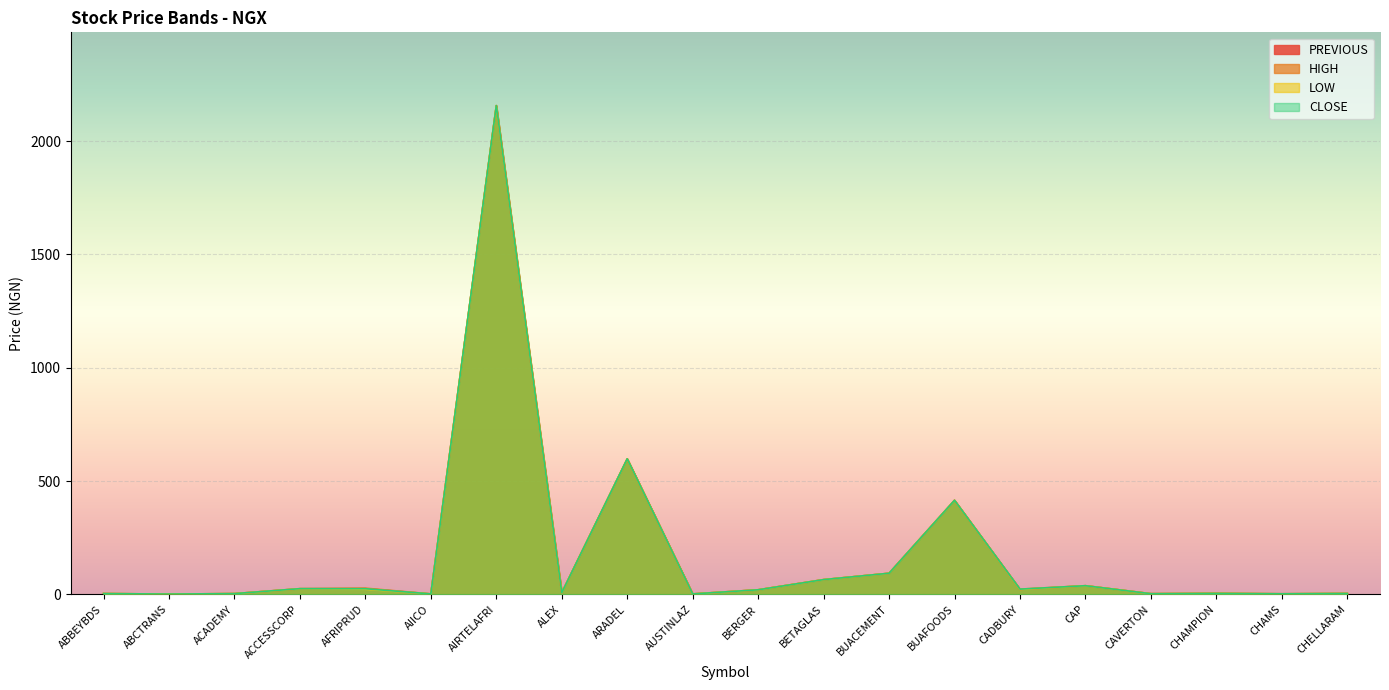

Which category has the lowest value in the HIGH series?

ABCTRANS